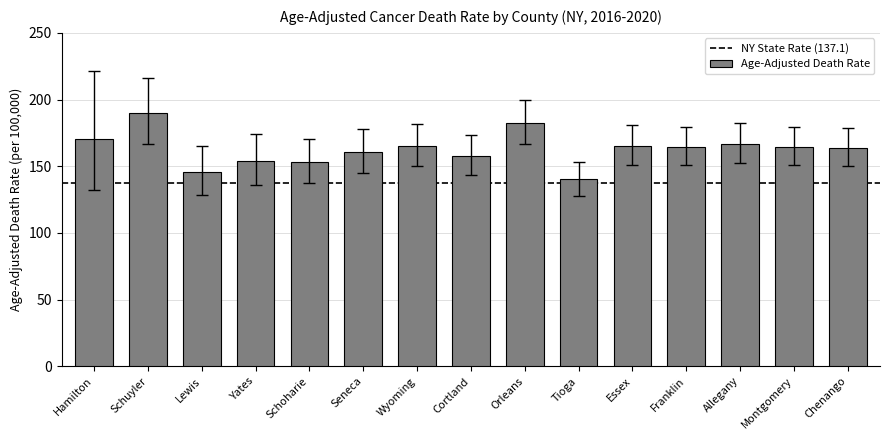

Which label corresponds to the largest value in the chart?

Schuyler